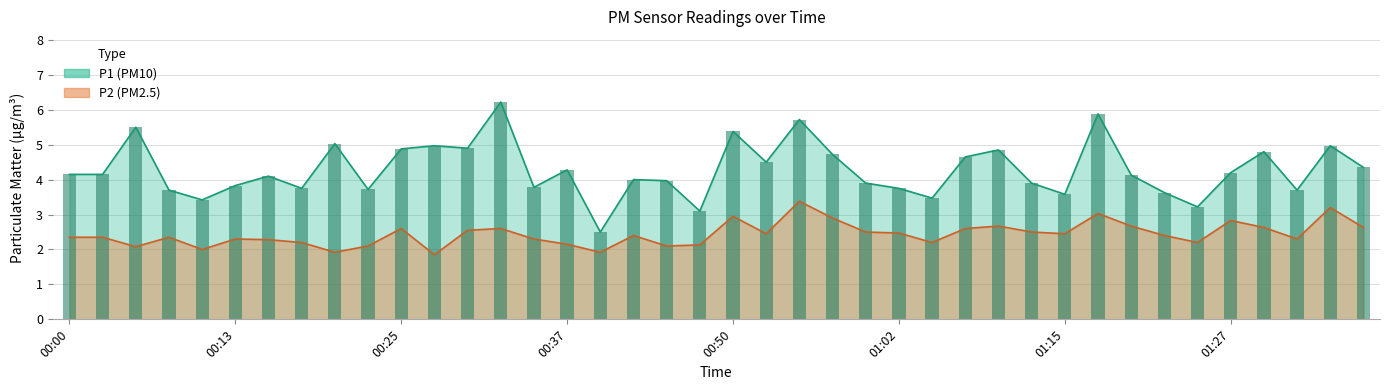

What are all the series names shown in the legend?

P1, P2